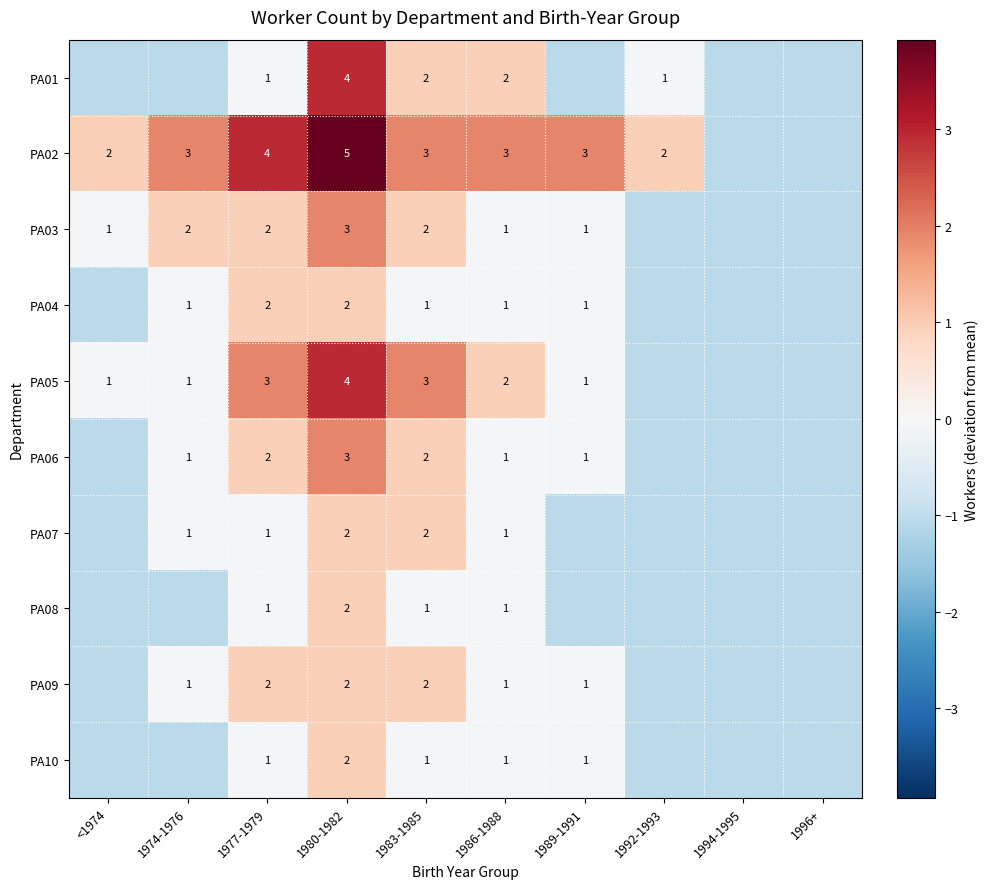

Count the number of data series in this chart.

10